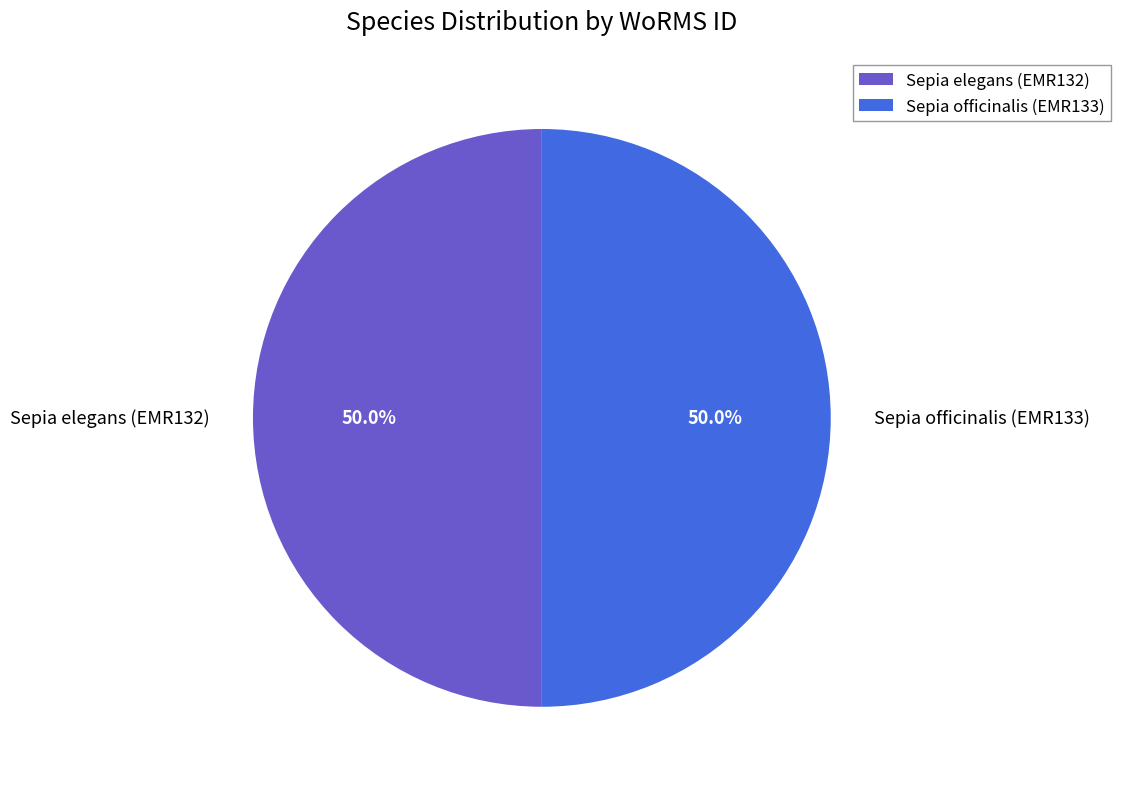

What is the ratio of the value at Sepia elegans (EMR132) to the value at Sepia officinalis (EMR133)?

1.0